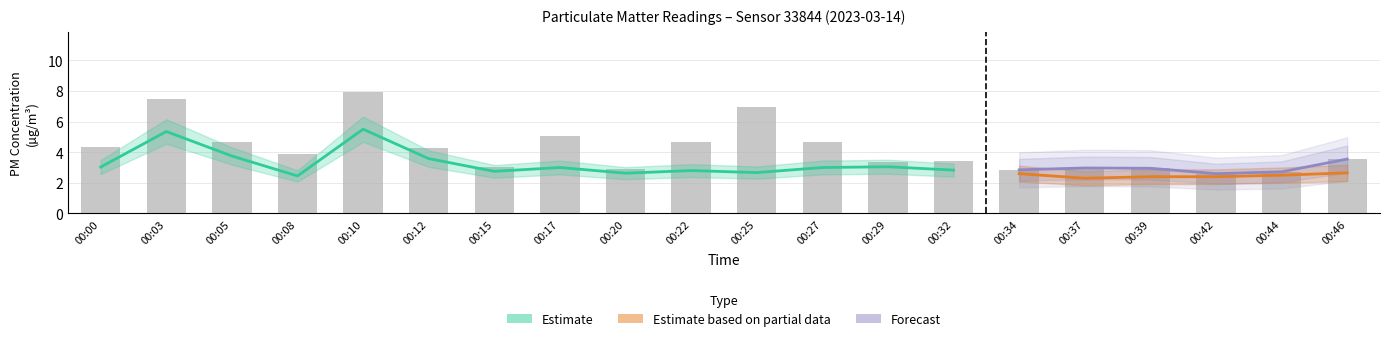

What is the smallest value displayed?

2.6